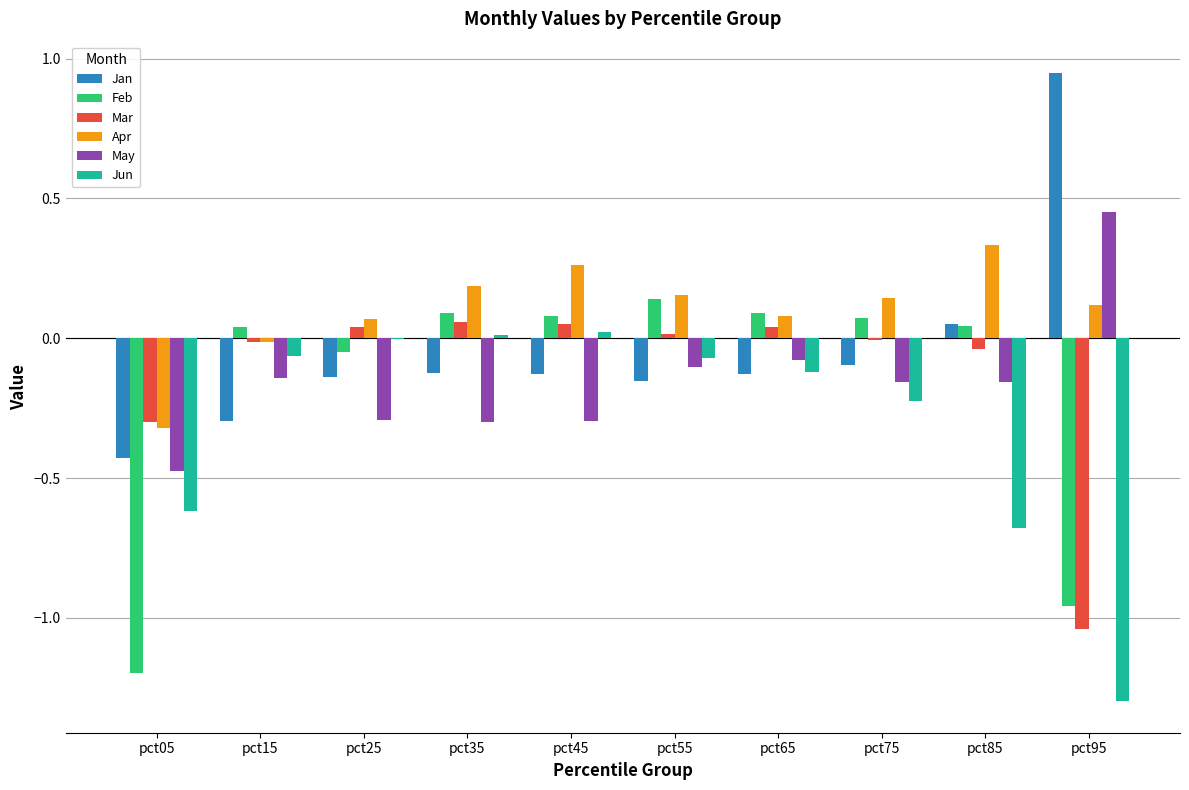

At which category does the chart reach its peak across all series?

pct95